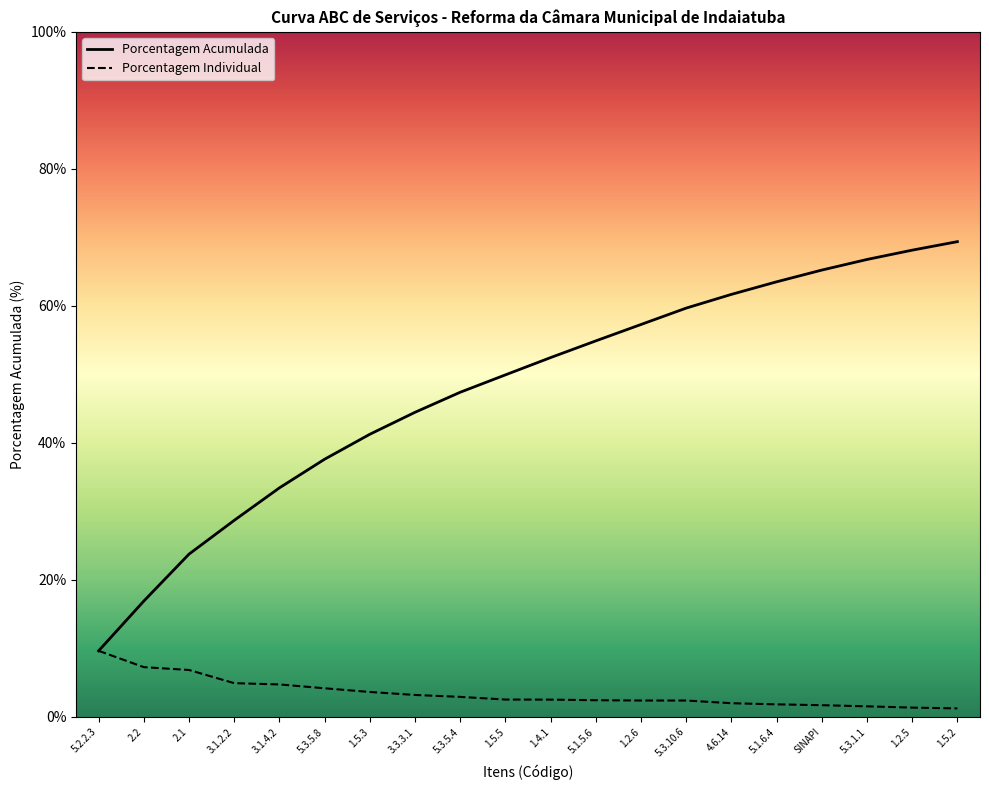

Rank the categories by Porcentagem Individual value from highest to lowest.

5.2.2.3, 2.2, 2.1, 3.1.2.2, 3.1.4.2, 5.3.5.8, 1.5.3, 3.3.3.1, 5.3.5.4, 1.5.5, 1.4.1, 5.1.5.6, 1.2.6, 5.3.10.6, 4.6.14, 5.1.6.4, SINAPI, 5.3.1.1, 1.2.5, 1.5.2